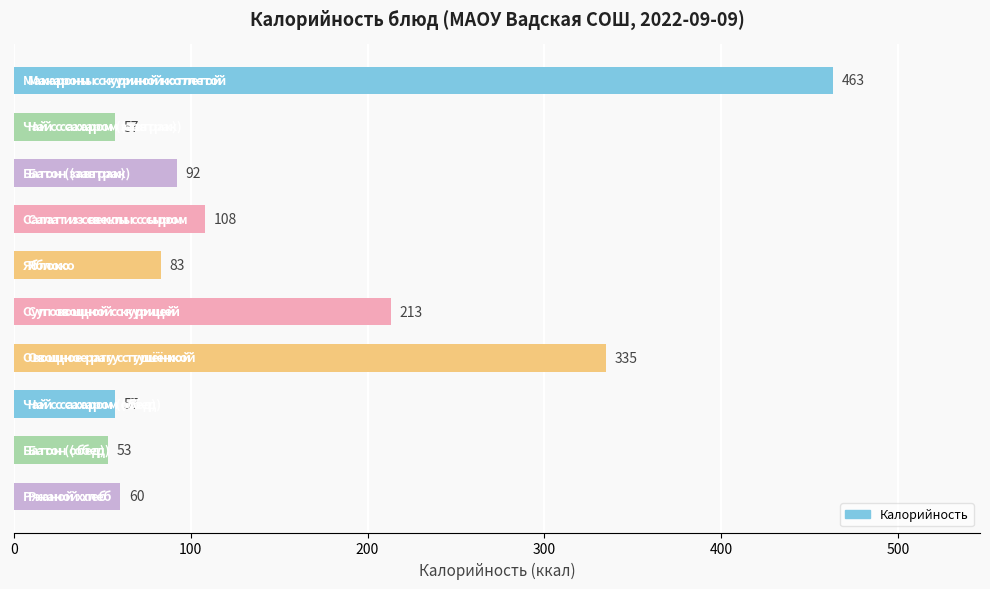

What is the value of the 8th bar from the top?

57